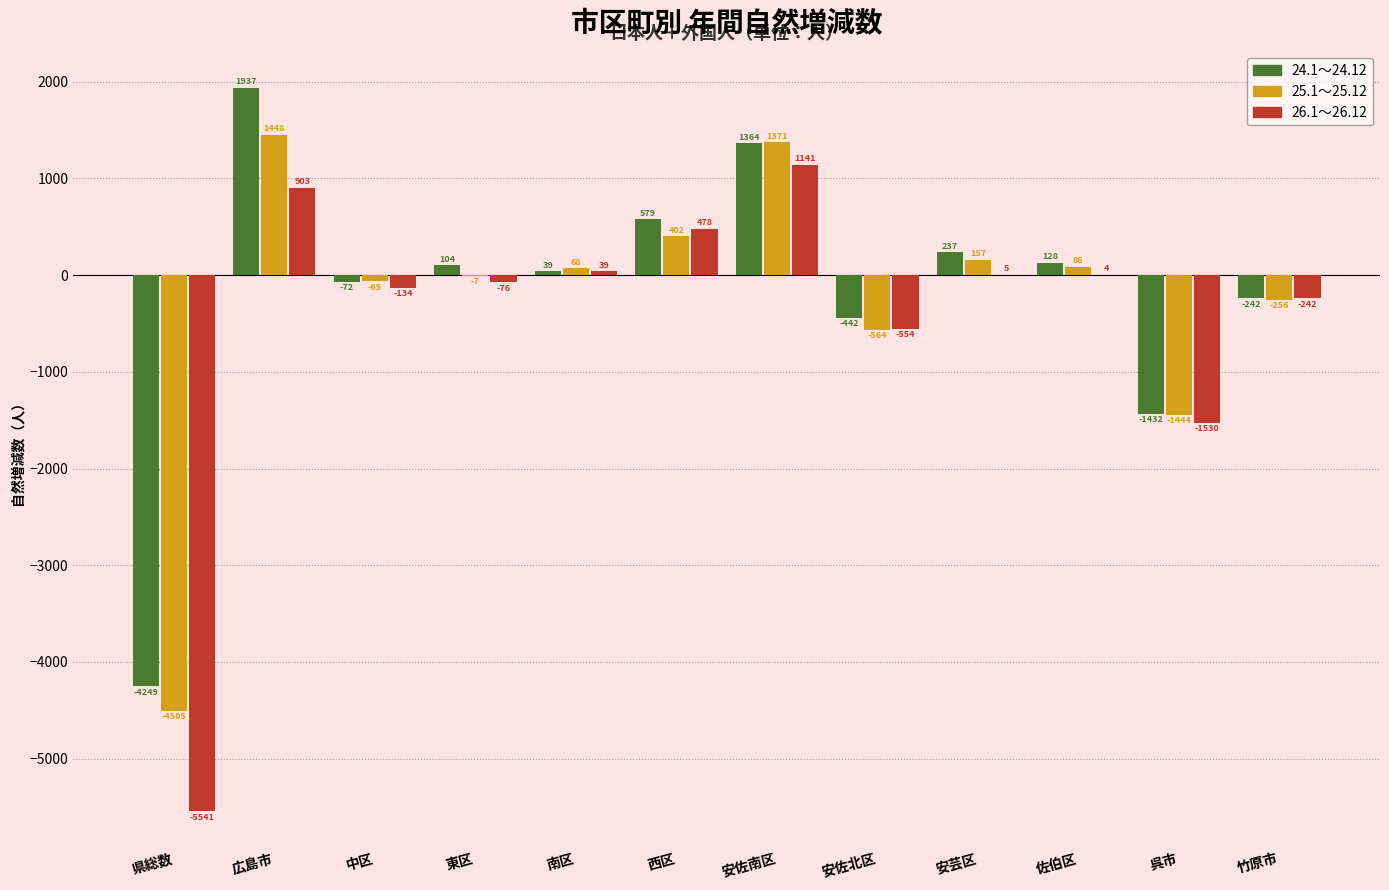

Reading left to right, extract all data points from this chart.

24.1～24.12: 県総数=-4249	広島市=1937	中区=-72	東区=104	南区=39	西区=579	安佐南区=1364	安佐北区=-442	安芸区=237	佐伯区=128	呉市=-1432	竹原市=-242
25.1～25.12: 県総数=-4505	広島市=1448	中区=-65	東区=-7	南区=68	西区=402	安佐南区=1371	安佐北区=-564	安芸区=157	佐伯区=86	呉市=-1444	竹原市=-256
26.1～26.12: 県総数=-5541	広島市=903	中区=-134	東区=-76	南区=39	西区=478	安佐南区=1141	安佐北区=-554	安芸区=5	佐伯区=4	呉市=-1530	竹原市=-242